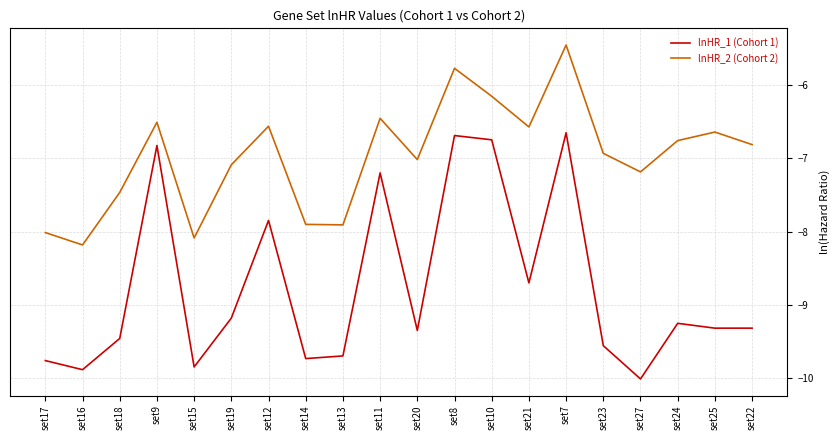

List the series in order of their peak value, lowest first.

lnHR_1 (Cohort 1), lnHR_2 (Cohort 2)